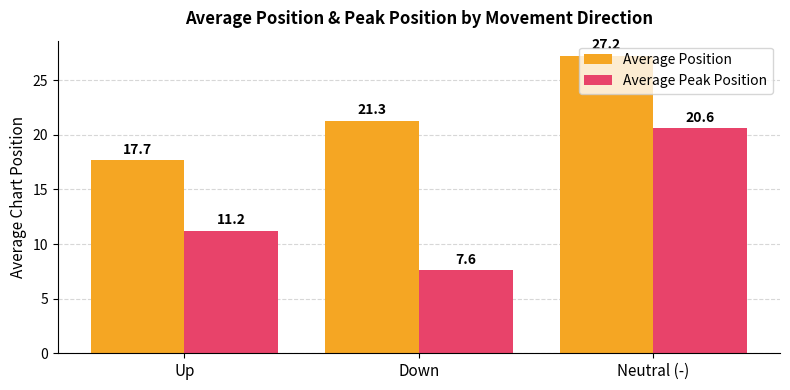

What is the average value of the Average Position series?

22.1